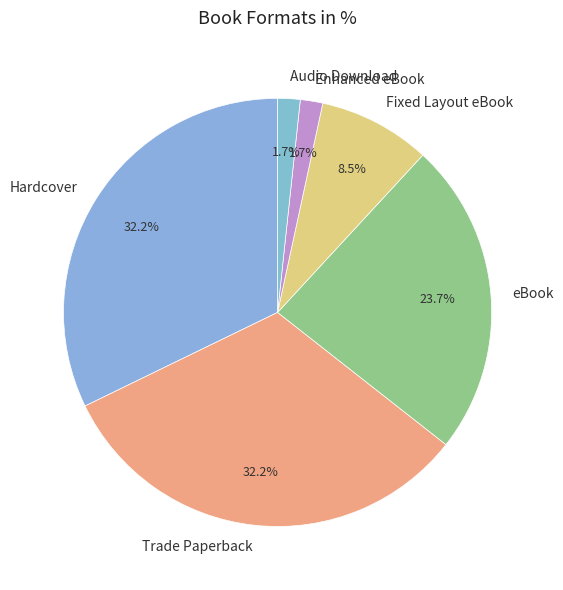

Does Enhanced eBook account for over 50% of the chart?

No